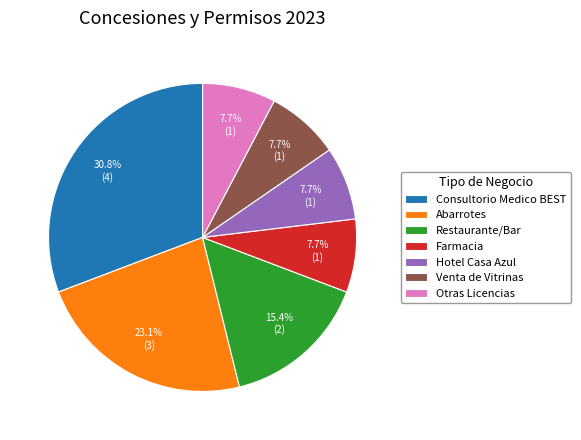

Which category has the biggest portion of the pie?

Consultorio Medico BEST